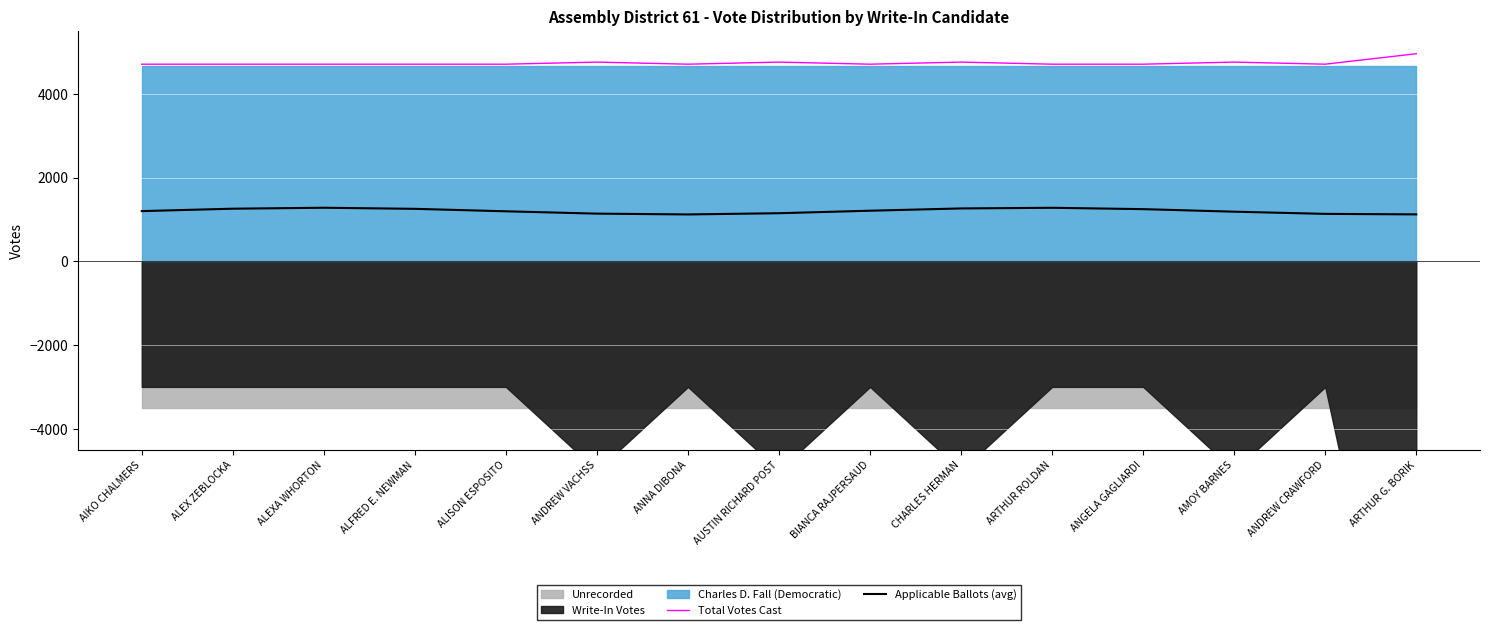

True or false: Applicable Ballots (avg) and Total Votes Cast cross at least once.

False